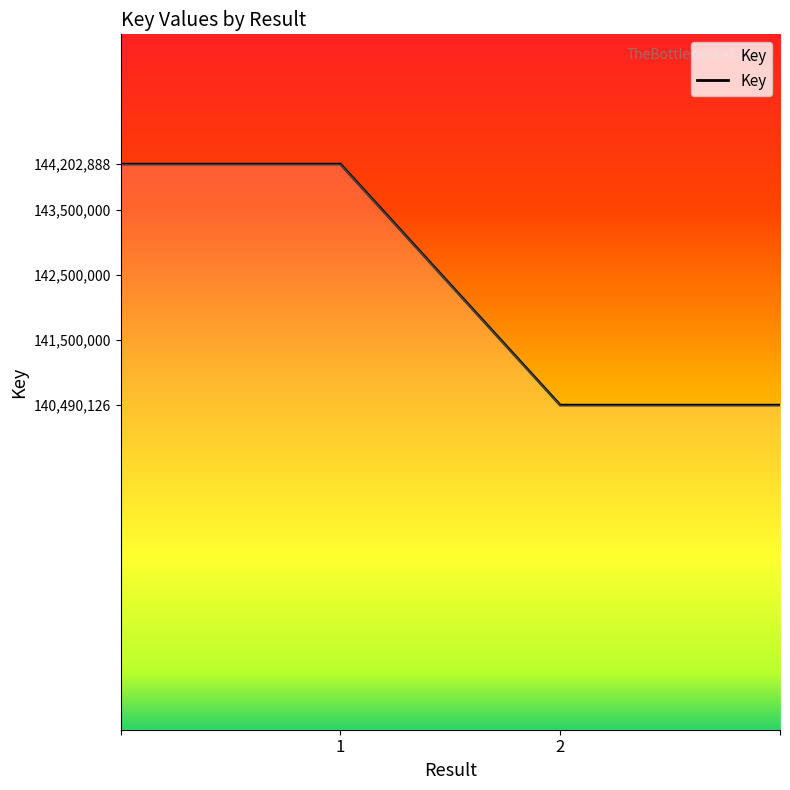

What is the difference between the maximum and second lowest values?

3712762